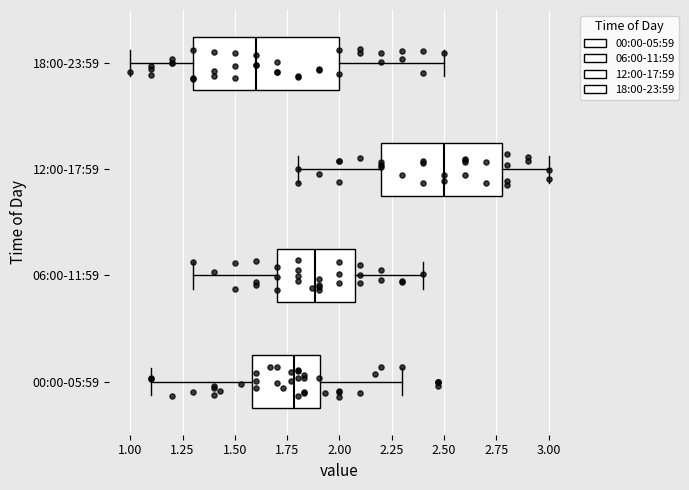

Reading bottom to top, read every box against the x-axis: the position of its median line, the range the box covers, and the ends of its whiskers. The values are not printed on the chart, so give them approximately, as read against the axis.

00:00-05:59: median 1.8, box 1.6 to 1.9, whiskers 1.1 to 2.3
06:00-11:59: median 1.9, box 1.7 to 2.1, whiskers 1.3 to 2.4
12:00-17:59: median 2.5, box 2.2 to 2.8, whiskers 1.8 to 3.0
18:00-23:59: median 1.6, box 1.3 to 2.0, whiskers 1.0 to 2.5